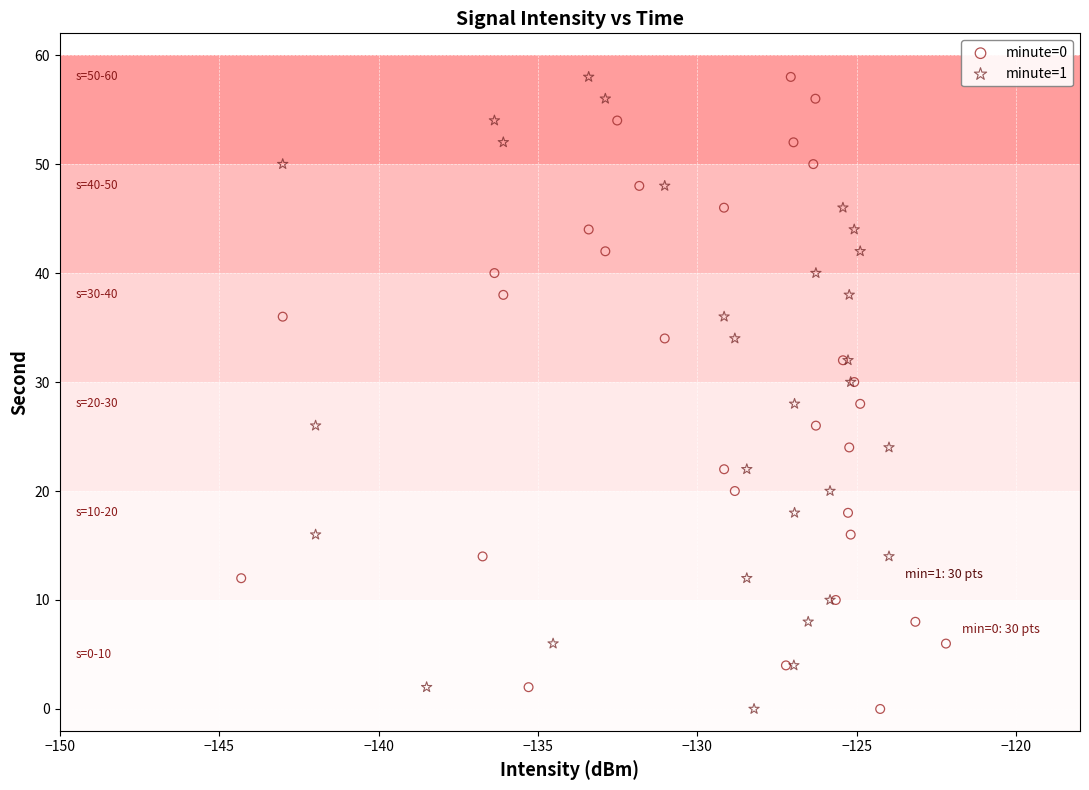

What are all the series names shown in the legend?

minute=0, minute=1